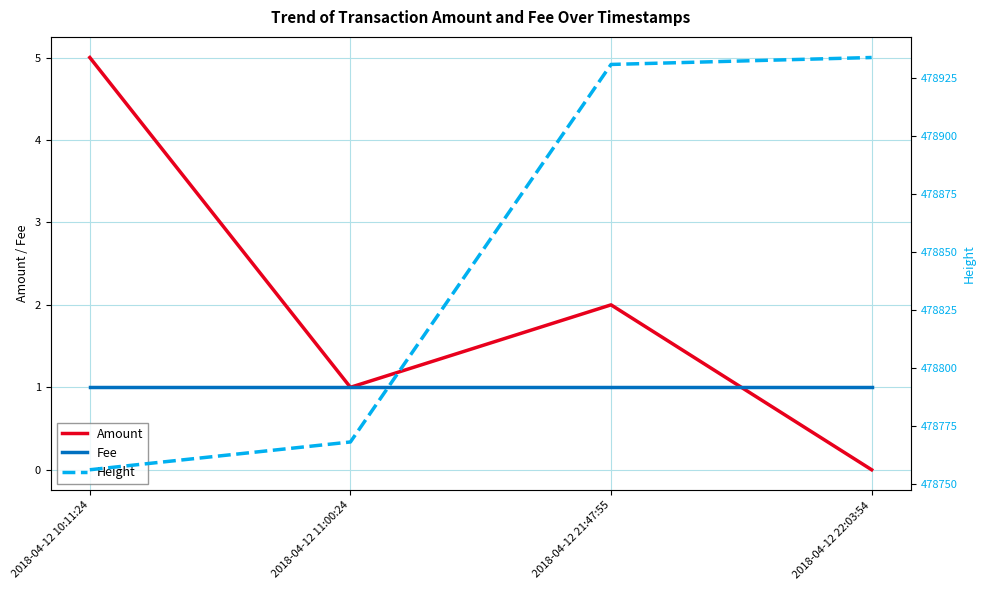

Which series has the largest range (max minus min)?

Height